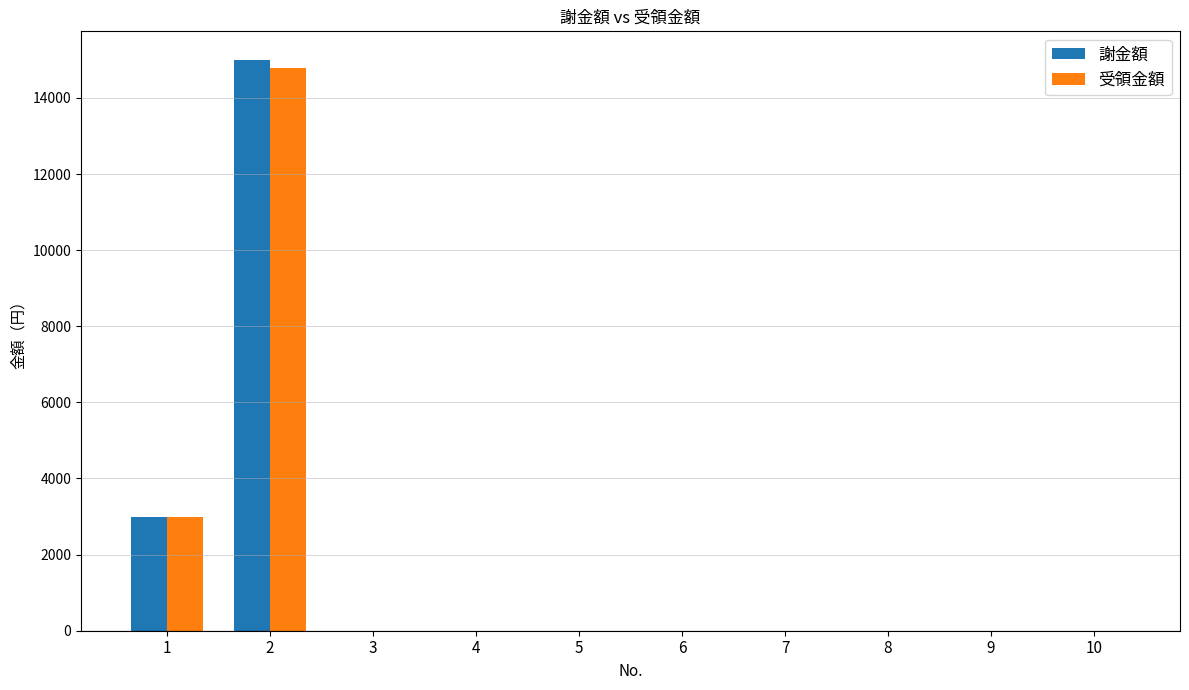

The value of 謝金額 at 6 is -6801. True or false?

False